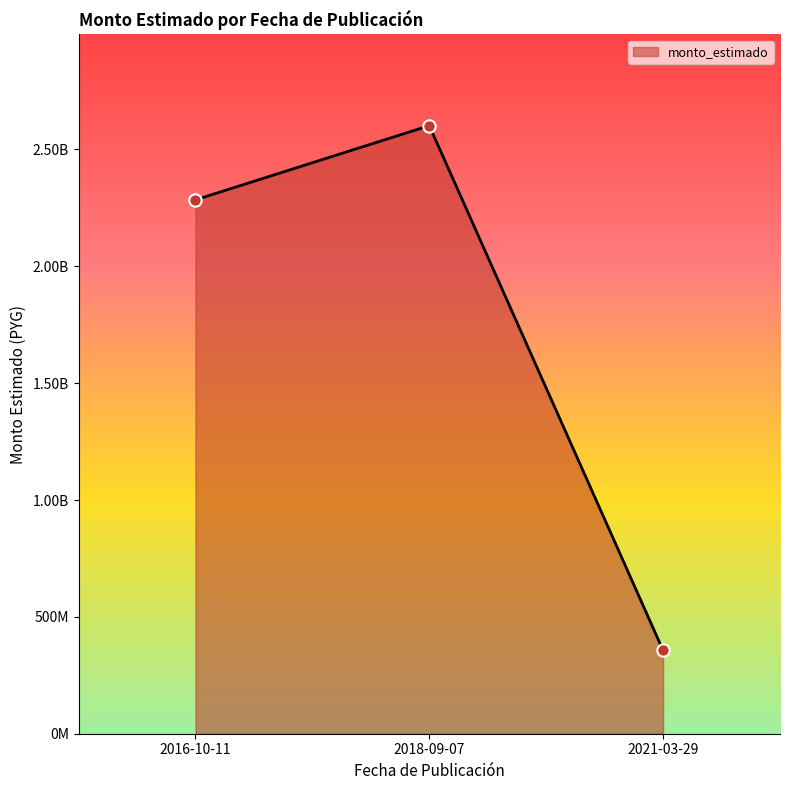

What is the ratio of the value at 2021-03-29 to the value at 2016-10-11?

0.2